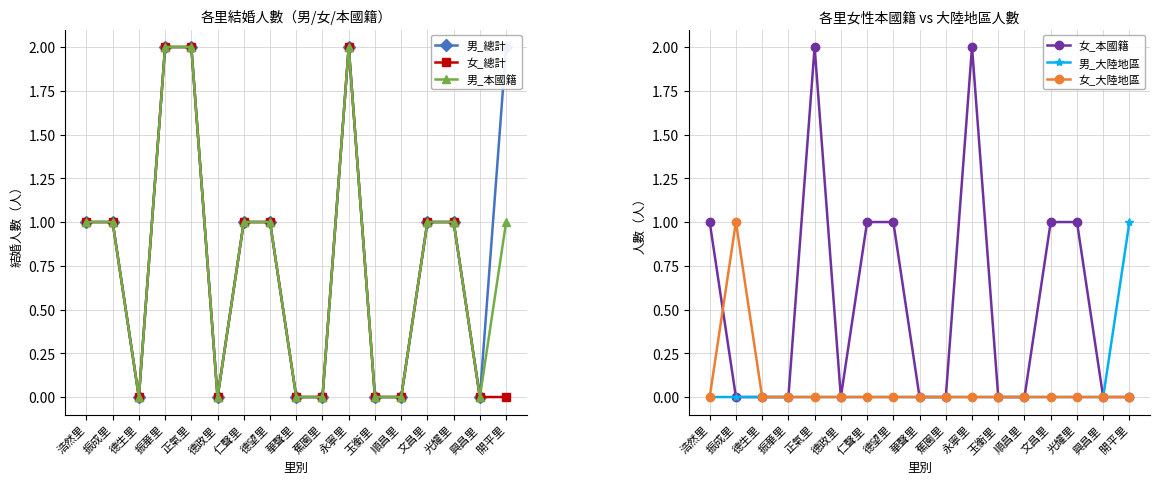

Rank the series at 振成里 from highest to lowest value.

男_總計, 女_總計, 男_本國籍, 女_大陸地區, 女_本國籍, 男_大陸地區